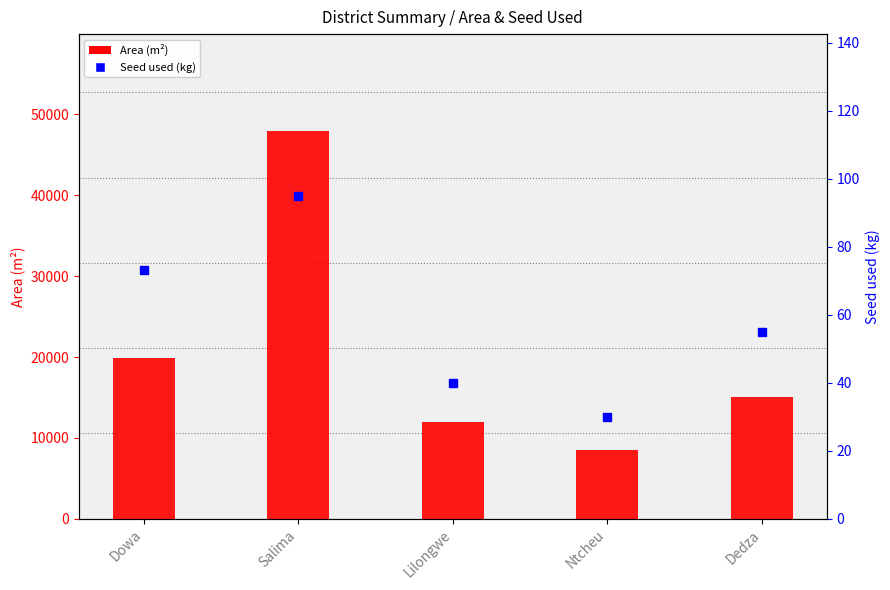

The chart shows a value of 47950 at Salima. True or false?

True